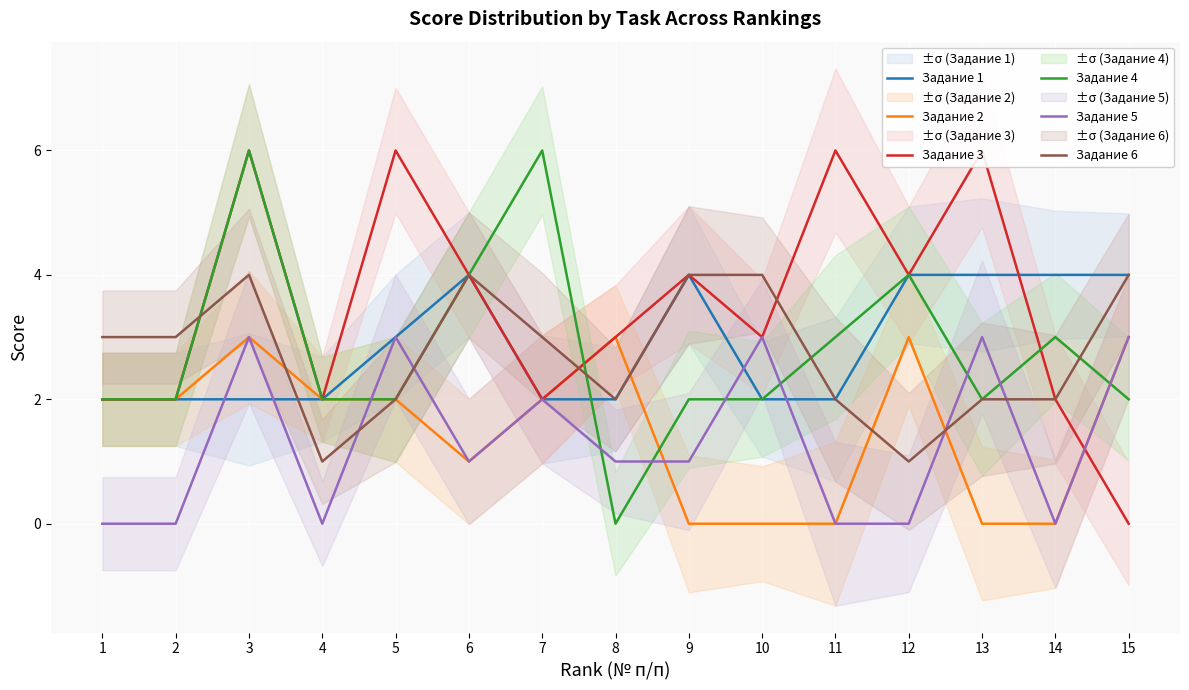

At which label is Задание 1 closest to 3?

5